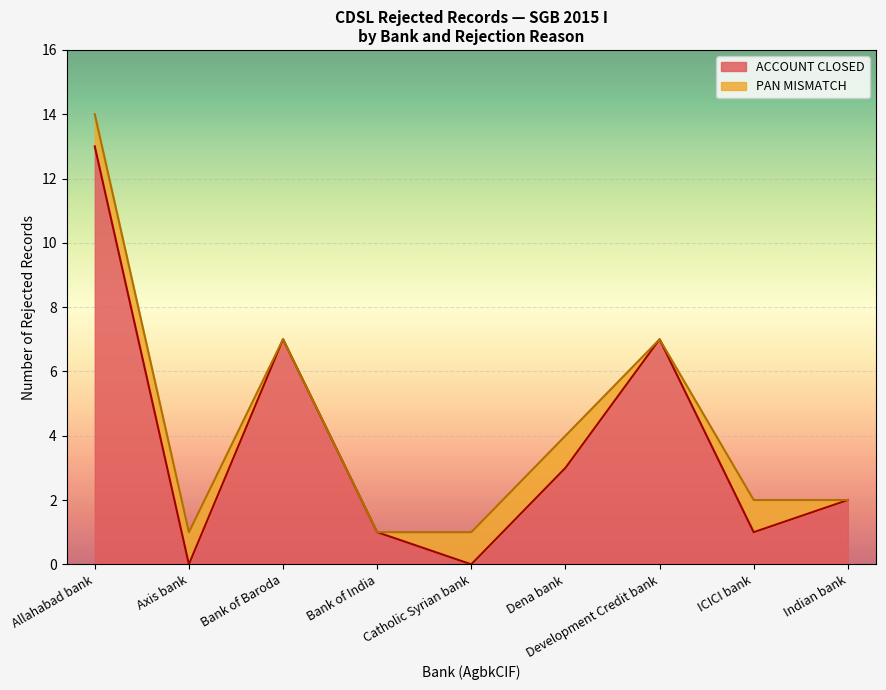

Does the chart display data point markers on the line(s)?

No